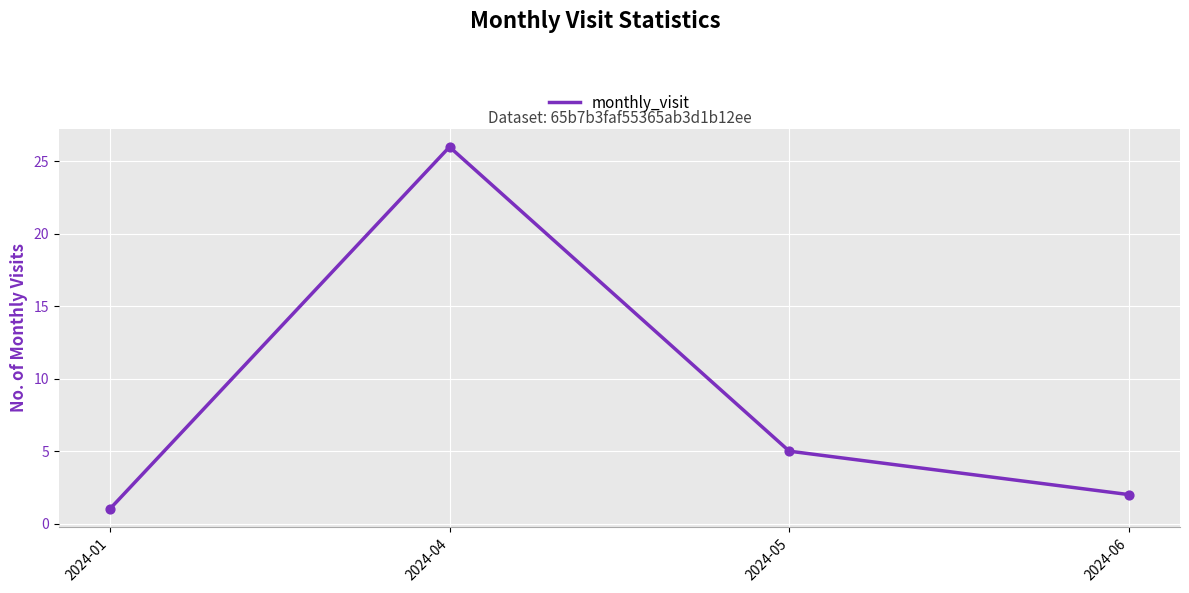

Which has a higher value, 2024-01 or 2024-04?

2024-04